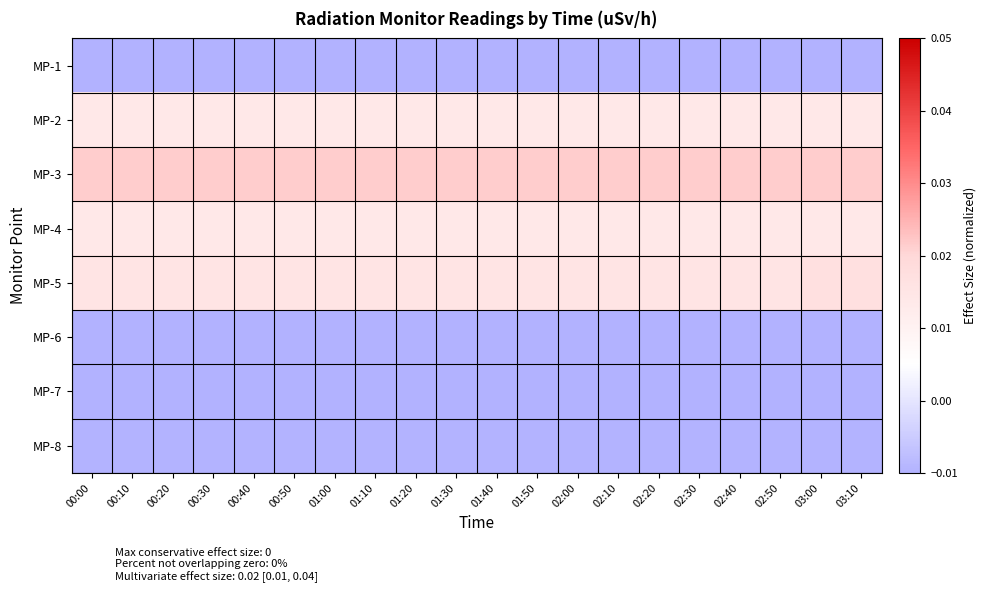

Which series has the largest total across all categories?

MP-3